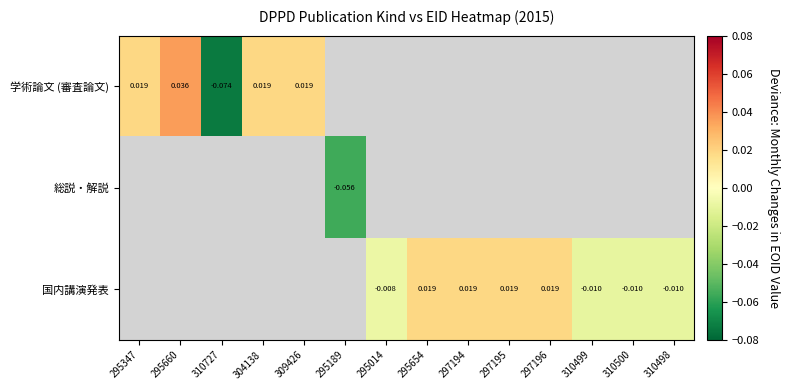

Is the value of 総説・解説 at 295189 greater than the value of 国内講演発表 at 295014?

No